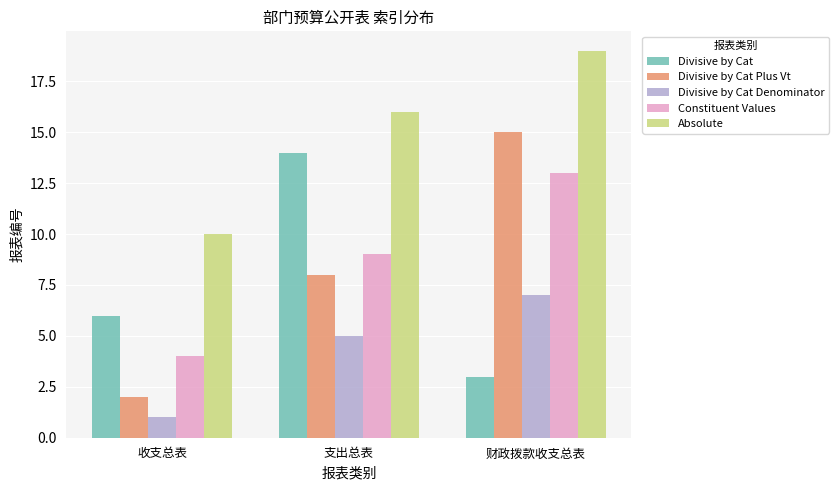

What is the value of the Divisive by Cat Denominator bar at the 2nd from the left?

5